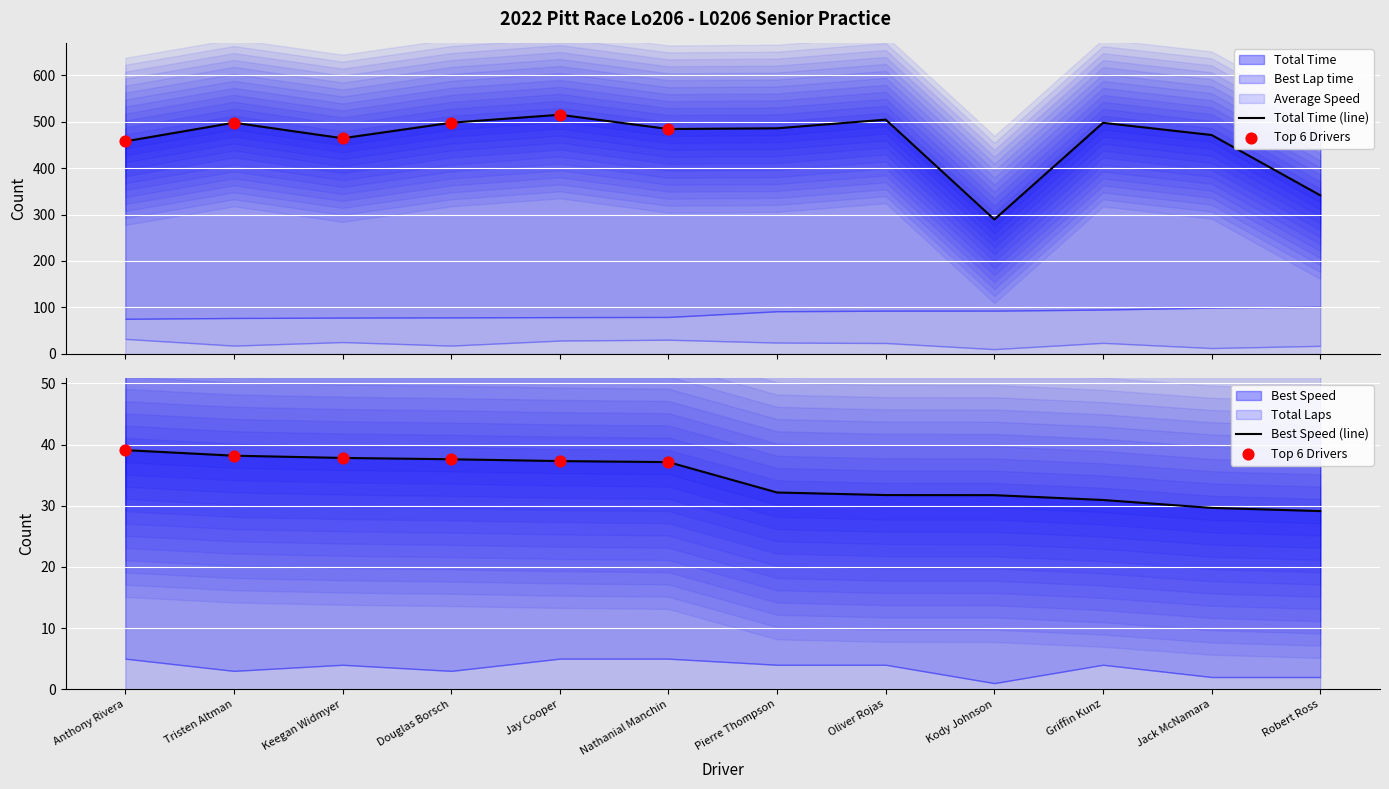

What is the total value across all series at Robert Ross?

493.2